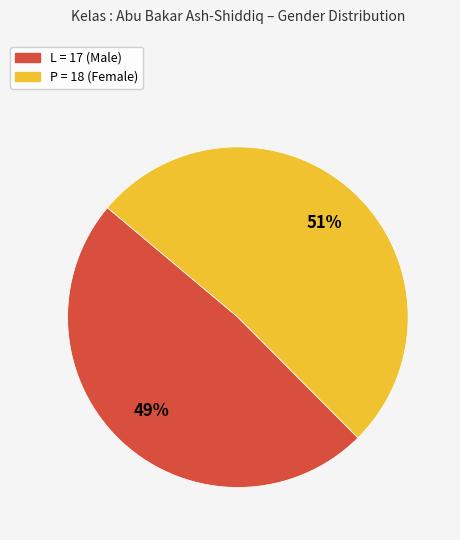

To the nearest percent, what is the combined percentage of P and L?

100%